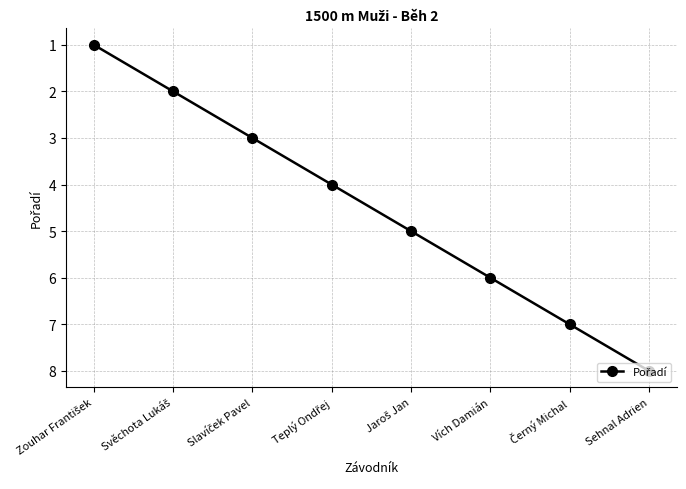

What is the greatest value displayed?

8